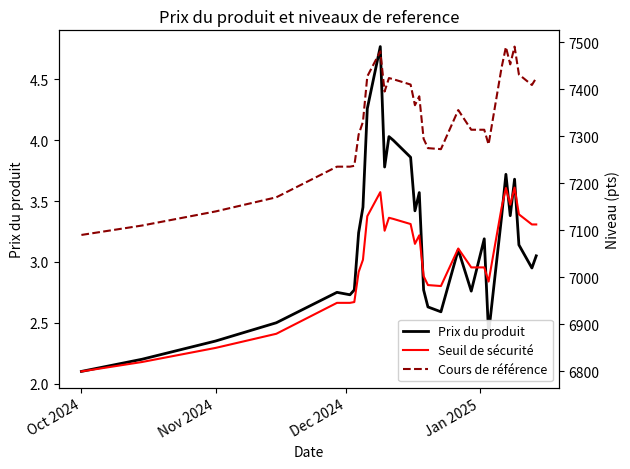

What is the lowest value of the Prix du produit series?

2.1